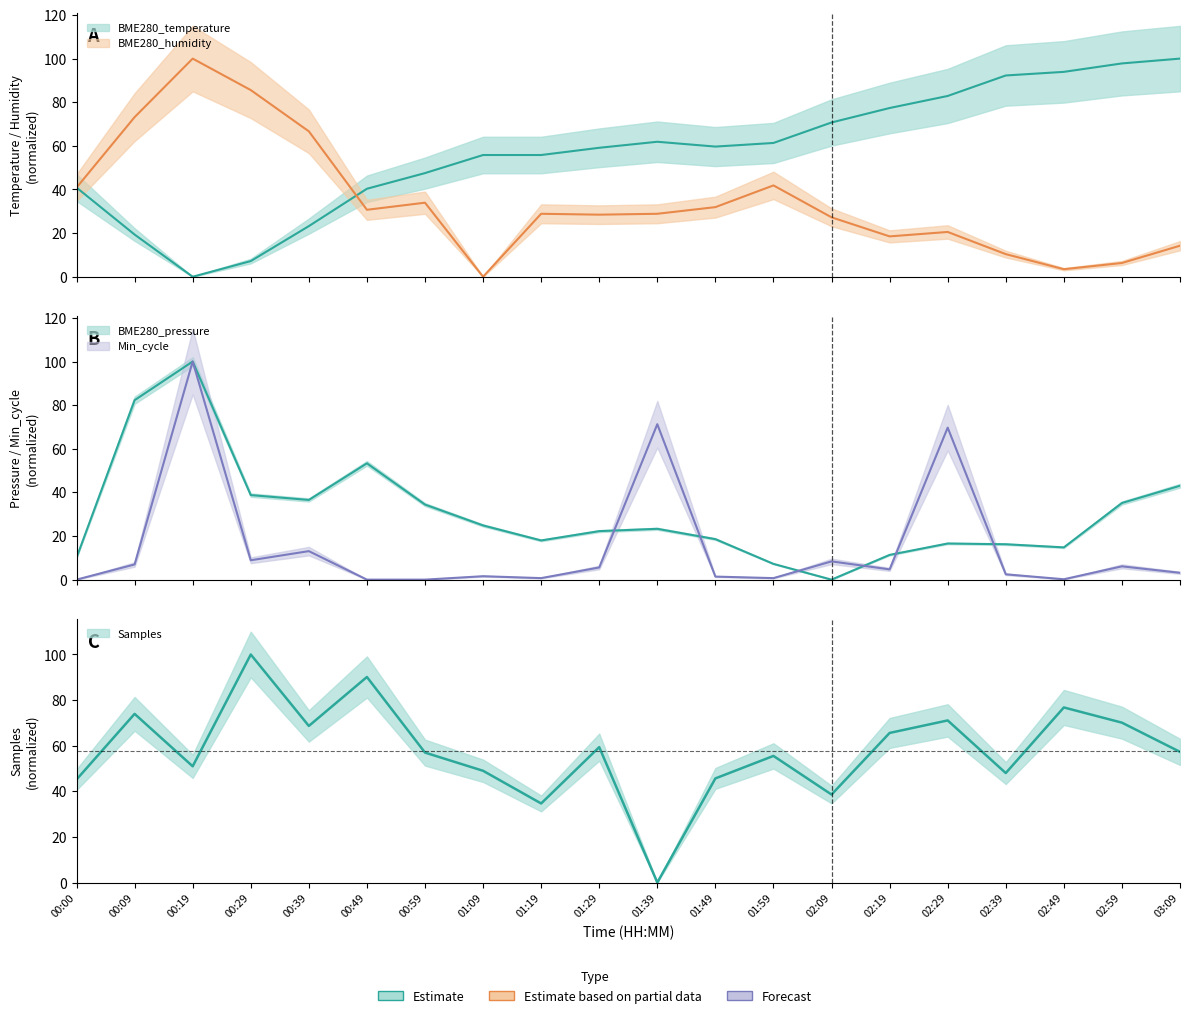

The value of BME280_temperature at 01:59 is 24.8. True or false?

False